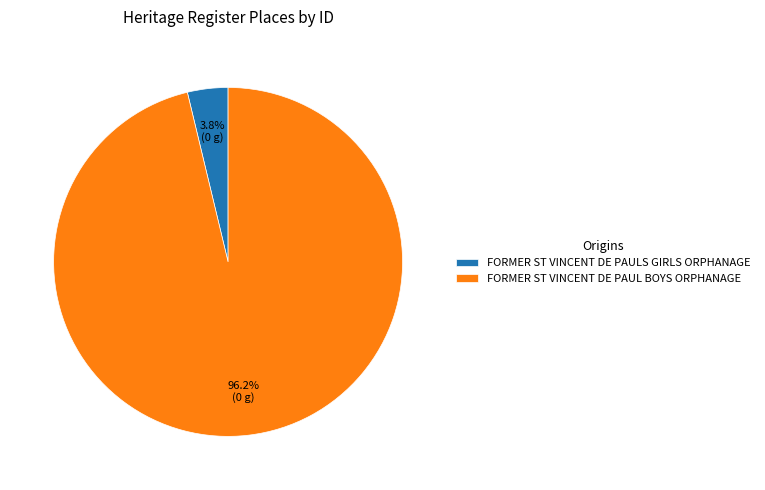

Which has a higher value, FORMER ST VINCENT DE PAULS GIRLS ORPHANAGE or FORMER ST VINCENT DE PAUL BOYS ORPHANAGE?

FORMER ST VINCENT DE PAUL BOYS ORPHANAGE